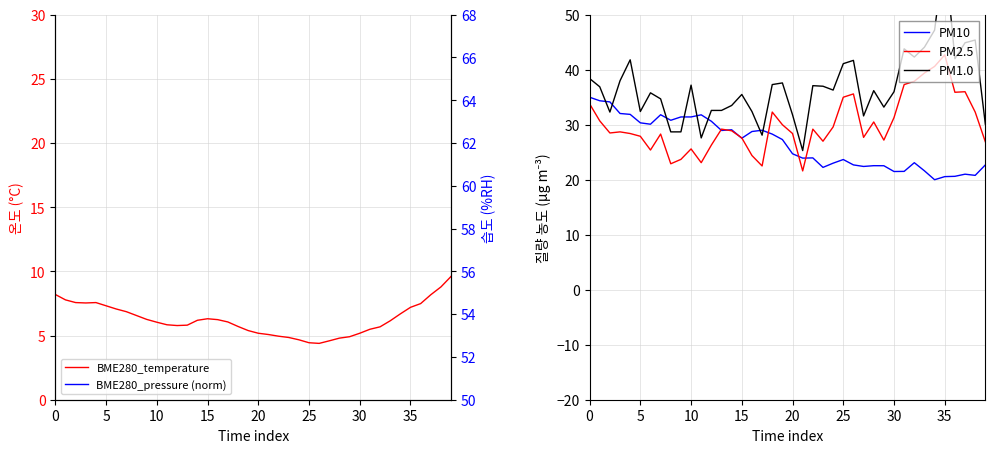

Which series has the largest total across all categories?

BME280_pressure (norm)